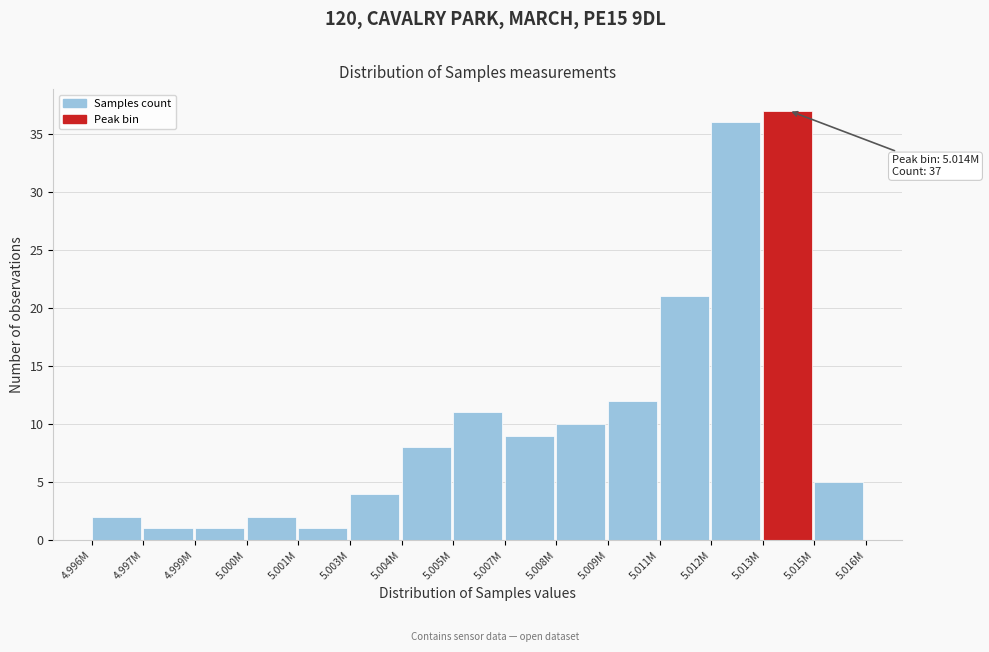

Reading left to right, what are all the values shown in this chart?

2	1	1	2	1	4	8	11	9	10	12	21	36	37	5